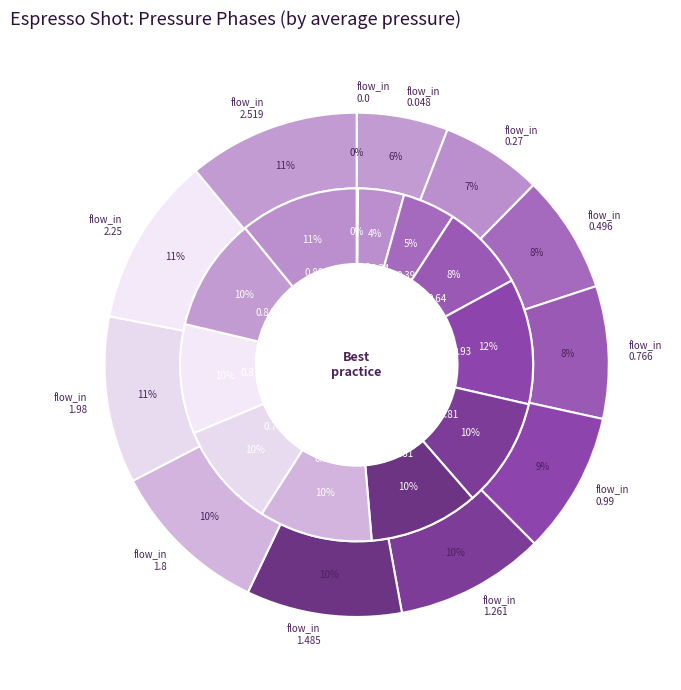

What percentage is the 1.261 slice, to the nearest percent?

10%